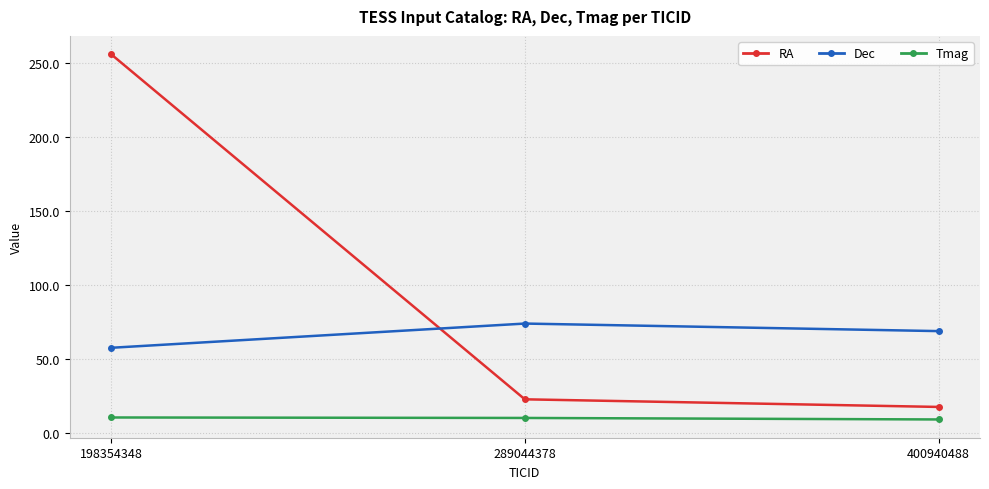

Between 198354348 and 289044378, which series saw the biggest shift?

RA